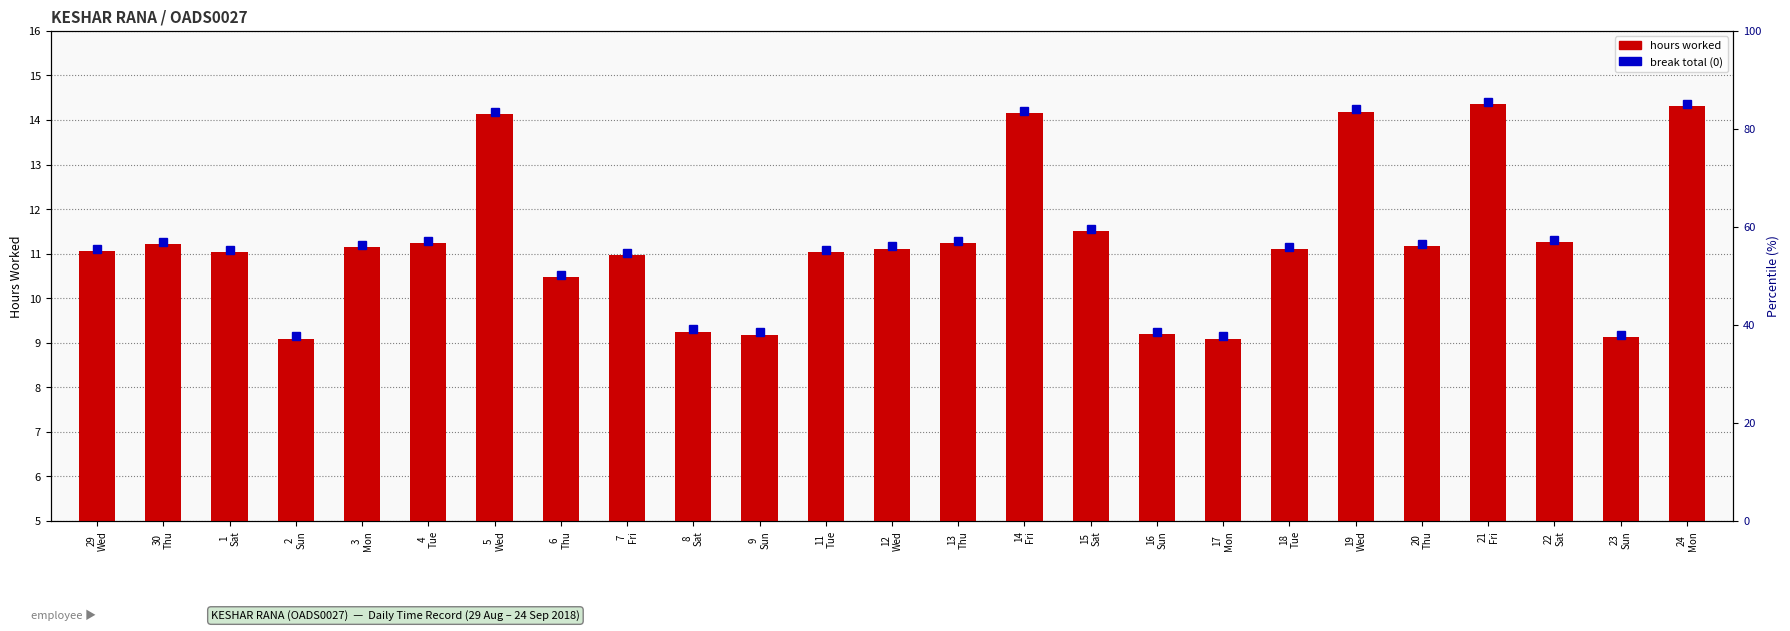

The value at 7
Fri is 18.2. True or false?

False